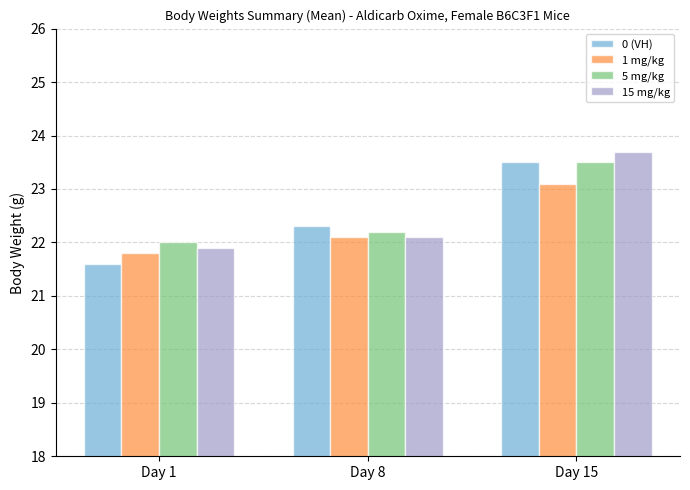

What are all the series names shown in the legend?

0 (VH), 1 mg/kg, 5 mg/kg, 15 mg/kg